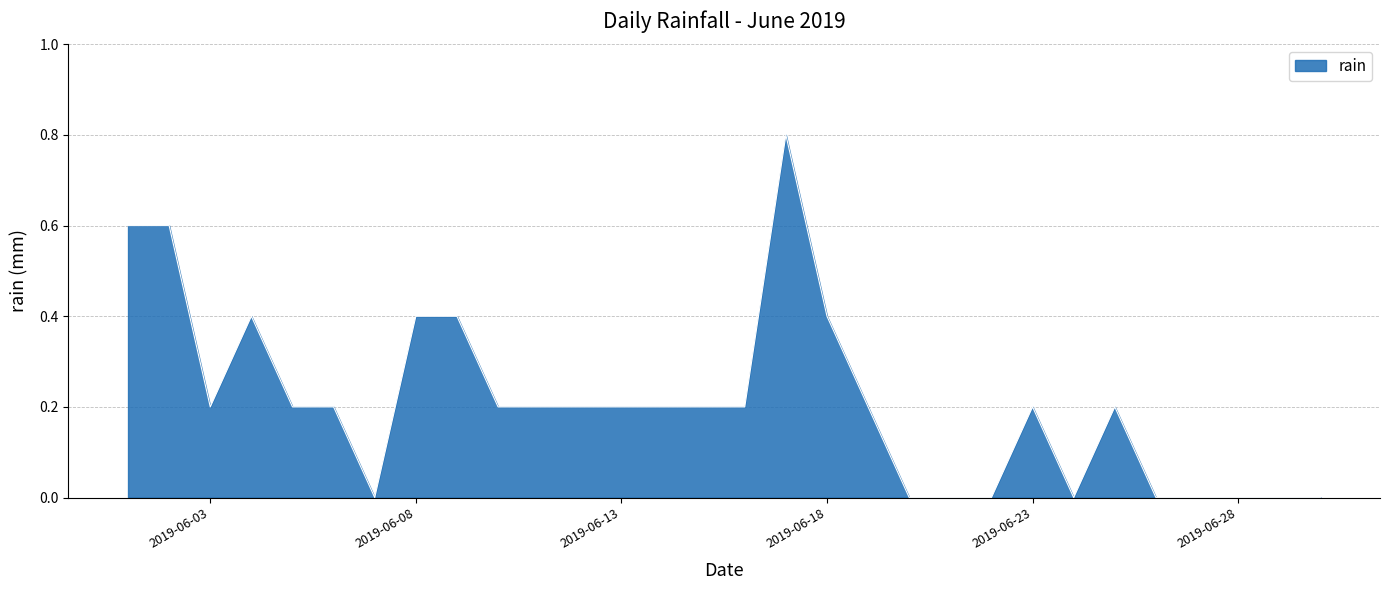

What is the difference between the maximum and minimum values?

0.8